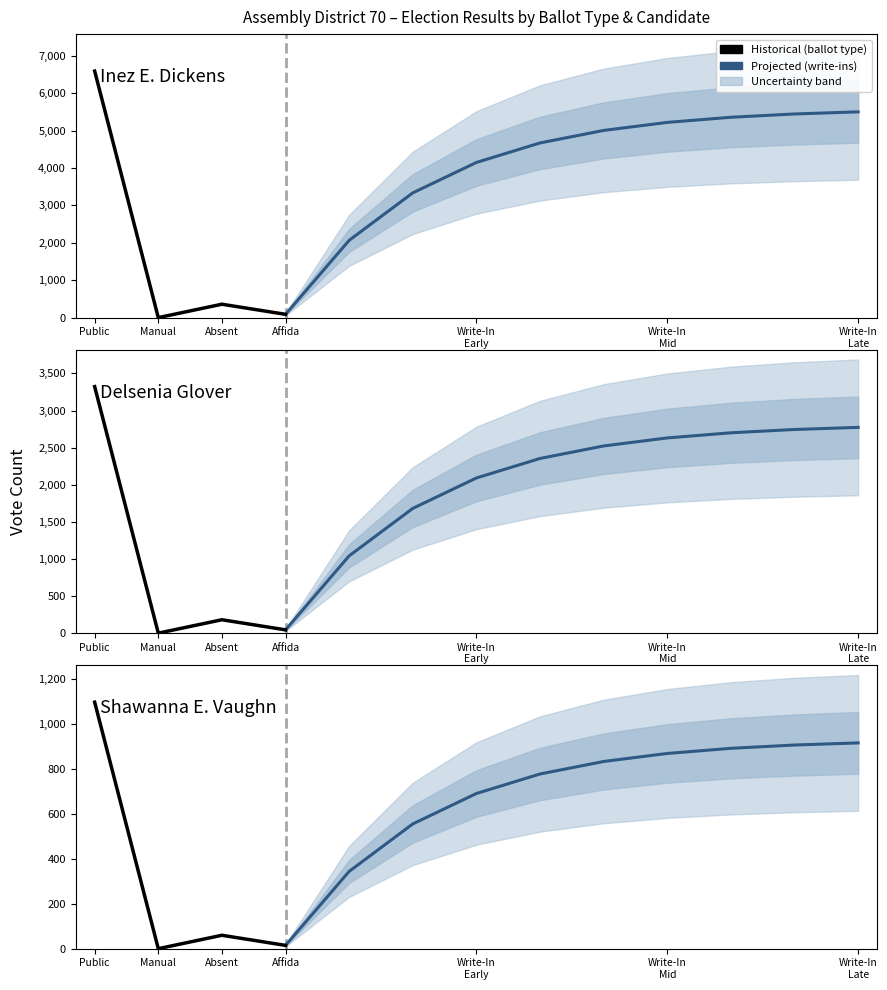

Count the number of data series in this chart.

3